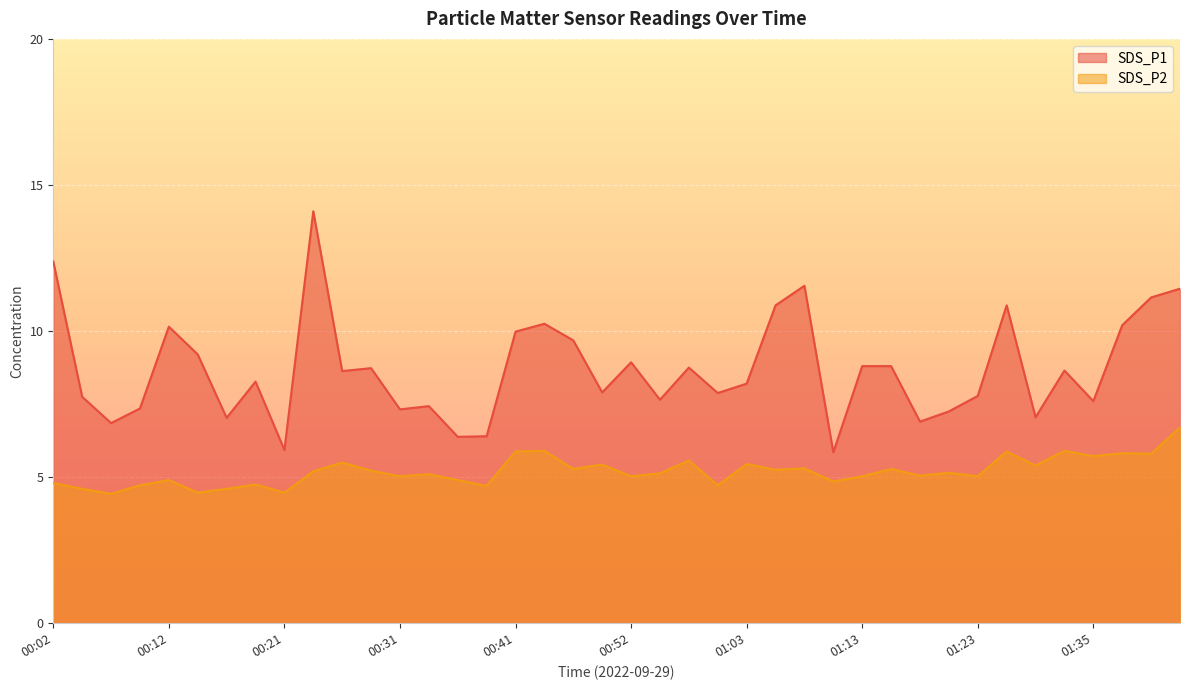

Rank the series by their average value, from lowest to highest.

SDS_P2, SDS_P1